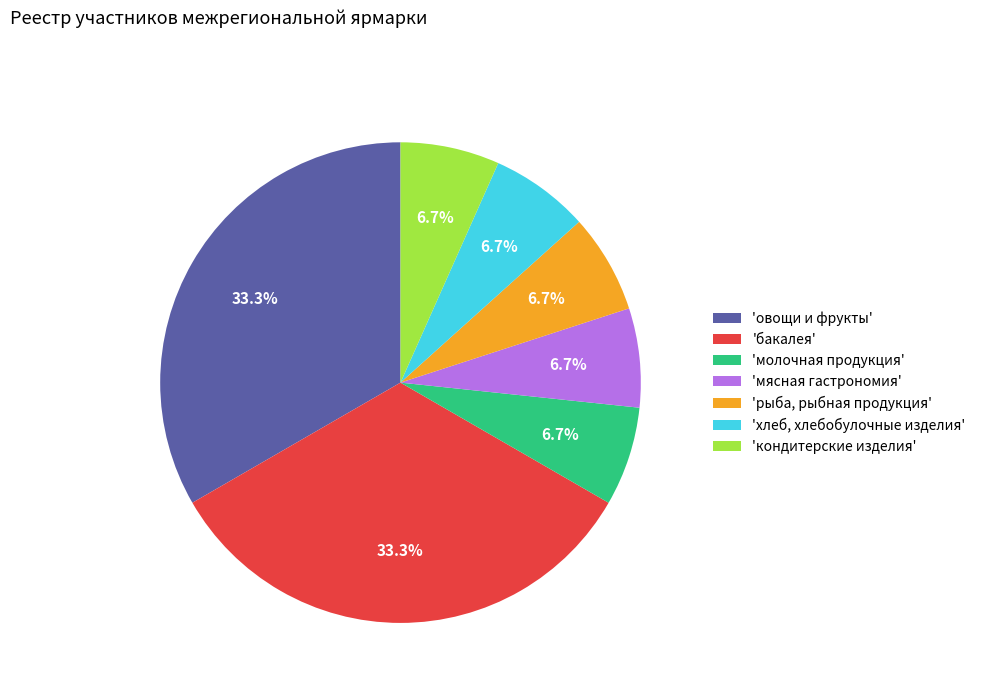

Between 'мясная гастрономия' and 'овощи и фрукты', which is larger?

'овощи и фрукты'